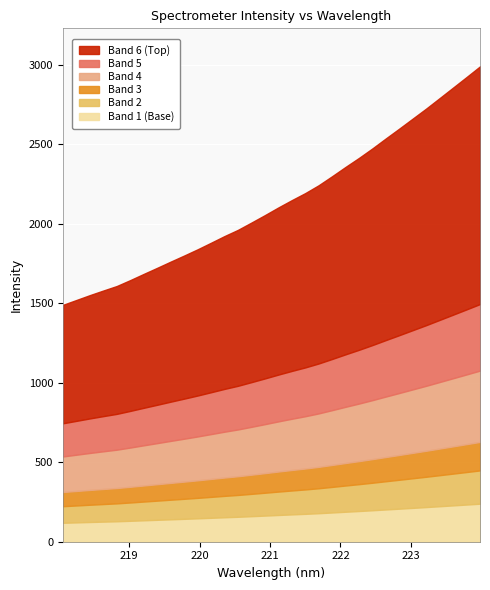

What is the label of the 30th point from the right?

218.442